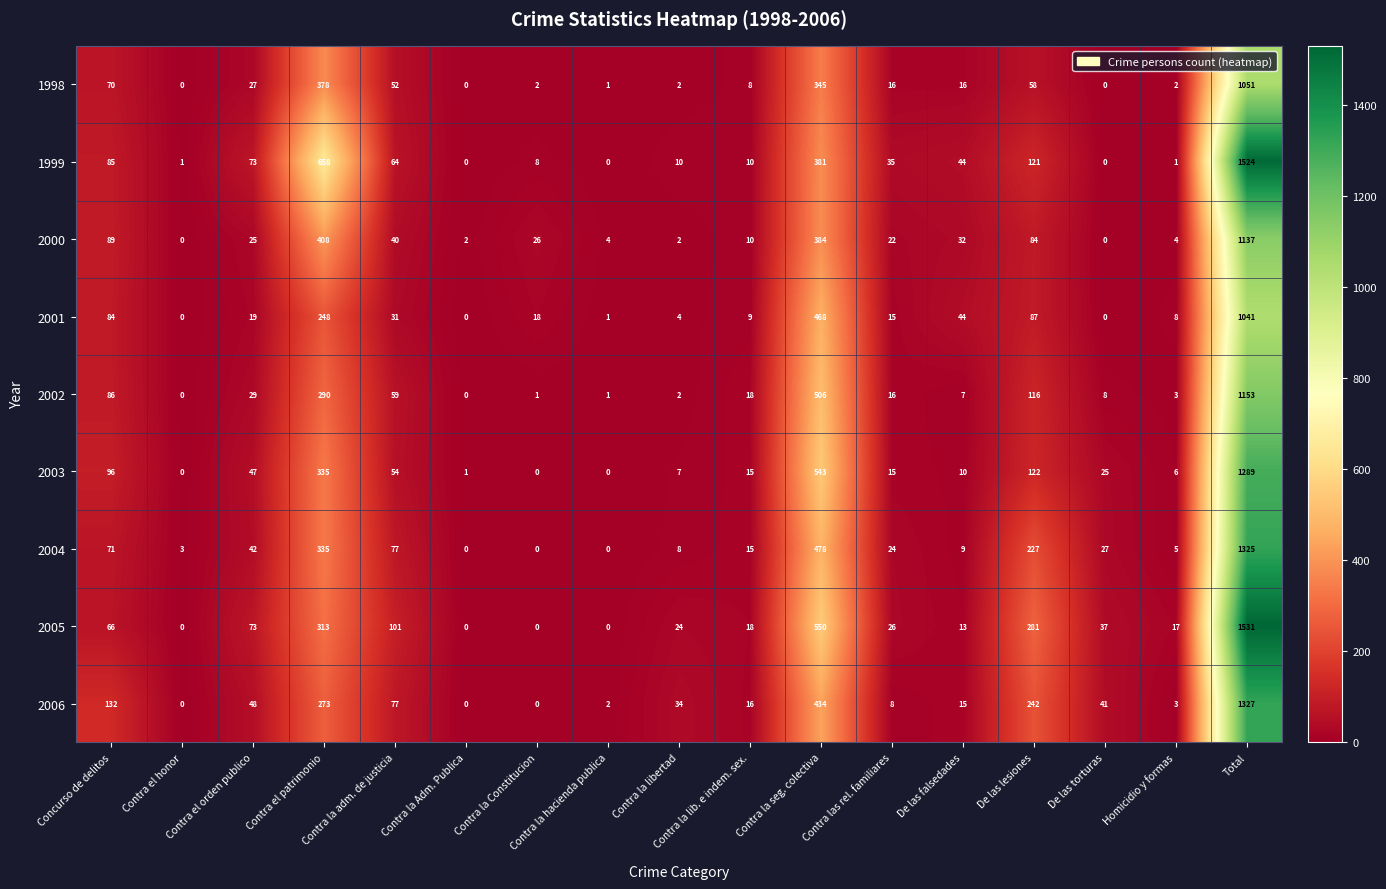

What is the greatest value displayed?

1531